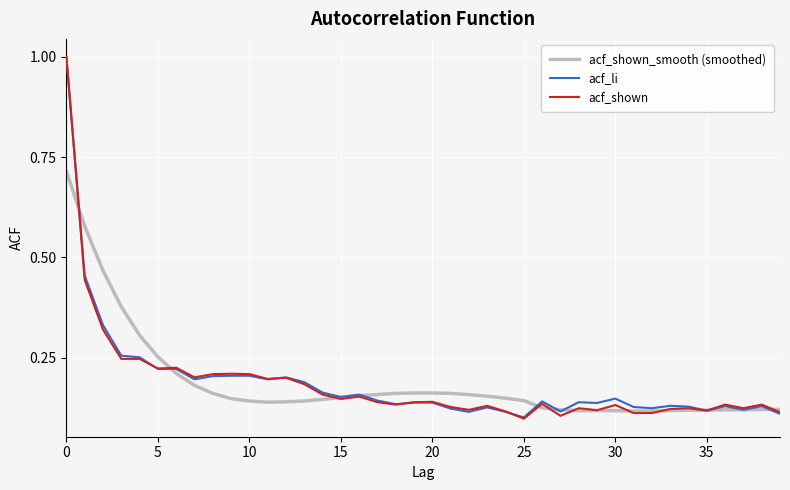

What is the maximum value for acf_shown?

1.0